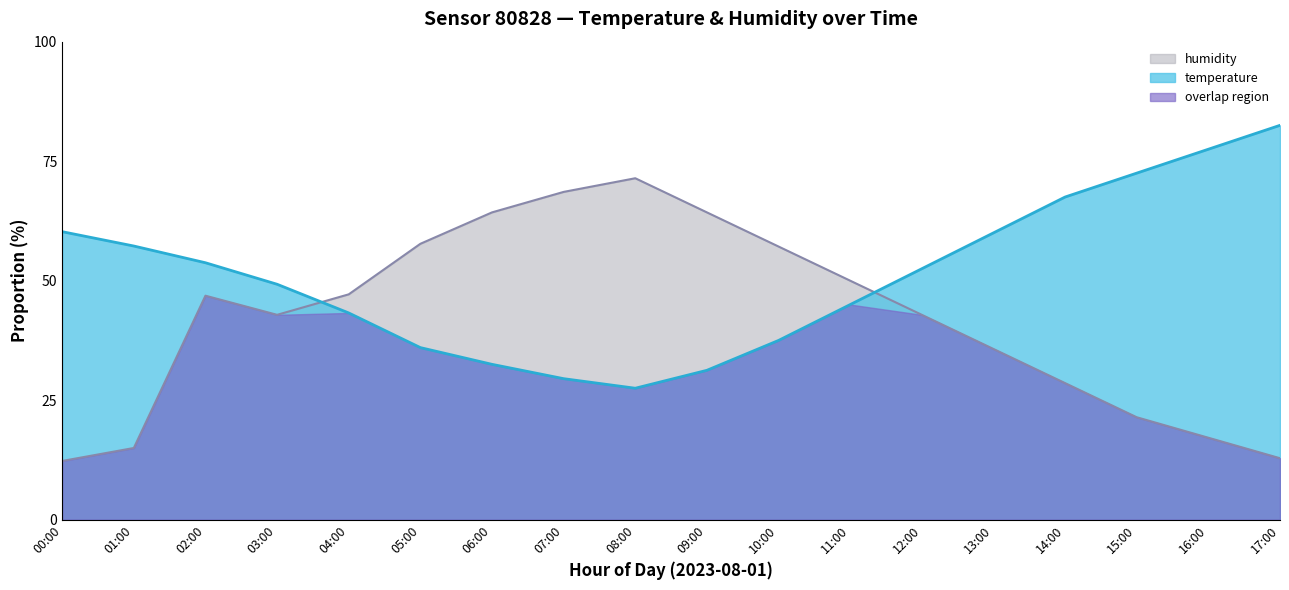

Reading left to right, transcribe all the data shown in this chart.

temperature: 60.2	57.2	53.7	49.2	43.3	36.0	32.5	29.5	27.5	31.2	37.5	45.0	52.5	60.0	67.5	72.5	77.5	82.5
humidity: 12.3	15.0	46.9	42.9	47.1	57.7	64.3	68.6	71.4	64.3	57.1	50.0	42.9	35.7	28.6	21.4	17.1	12.9